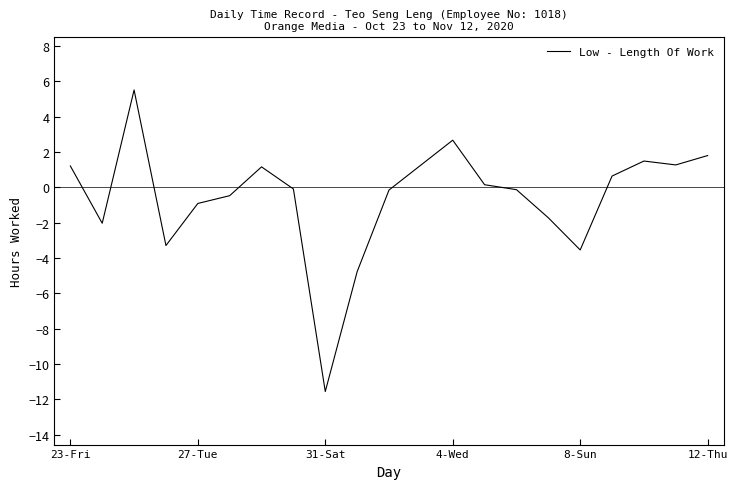

What is the minimum value shown in the chart?

-11.6